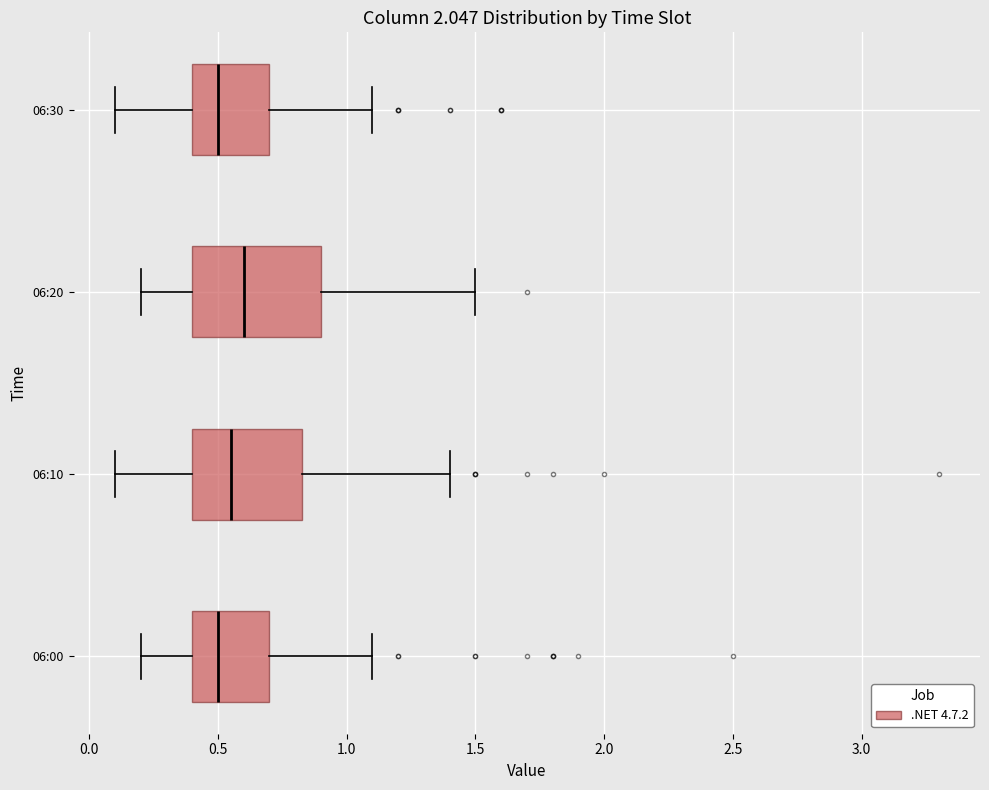

Where is the left edge of the box for 06:10 on the x-axis? The values are not printed on the chart, so give them approximately, as read against the axis.

0.40